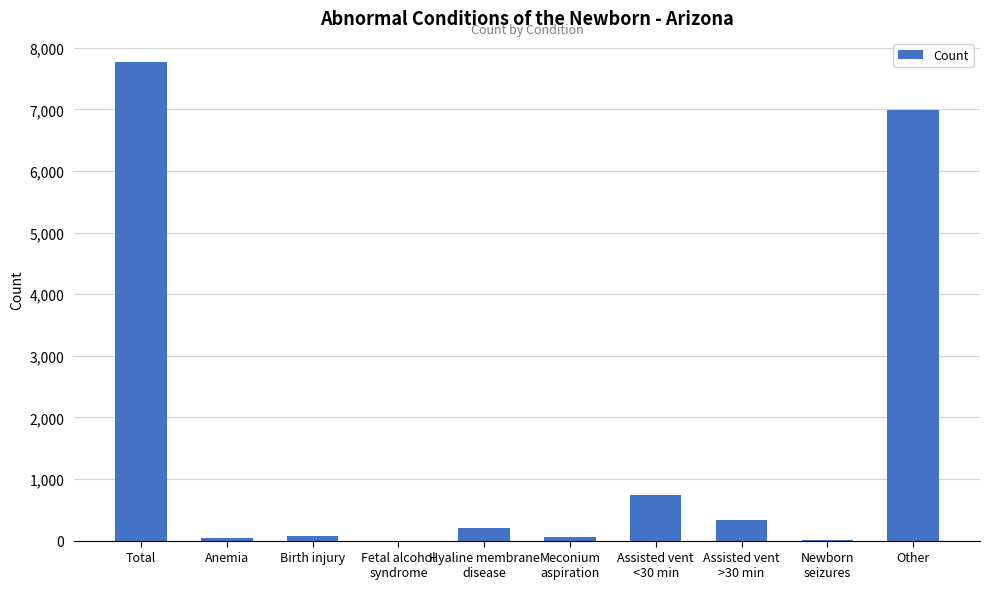

How many data points does each series have?

10